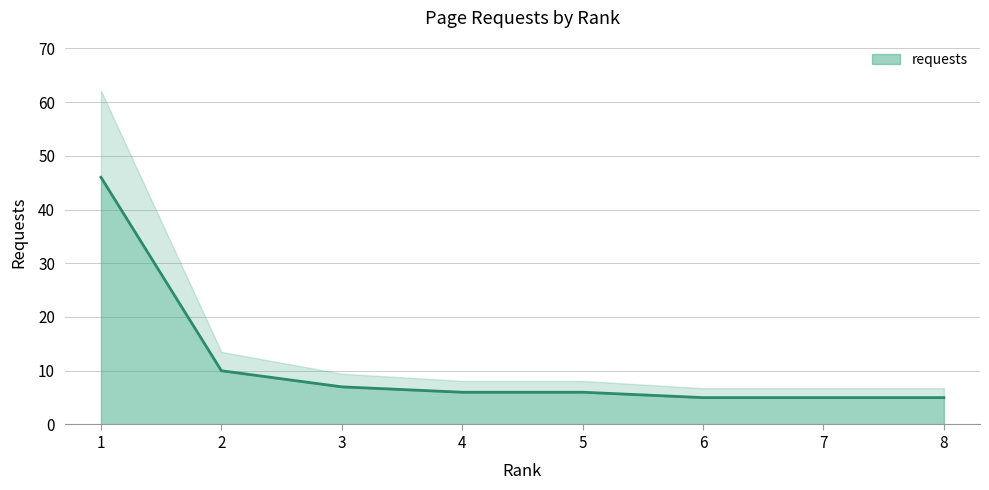

How many categories are shown in the chart?

8